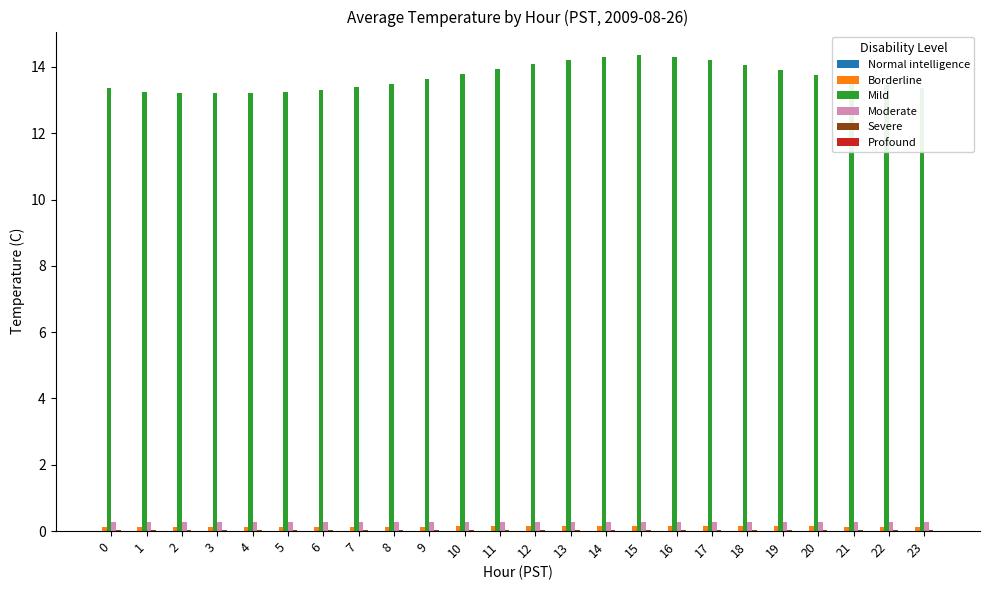

Is it true that Mild equals 13.2 at 5?

True